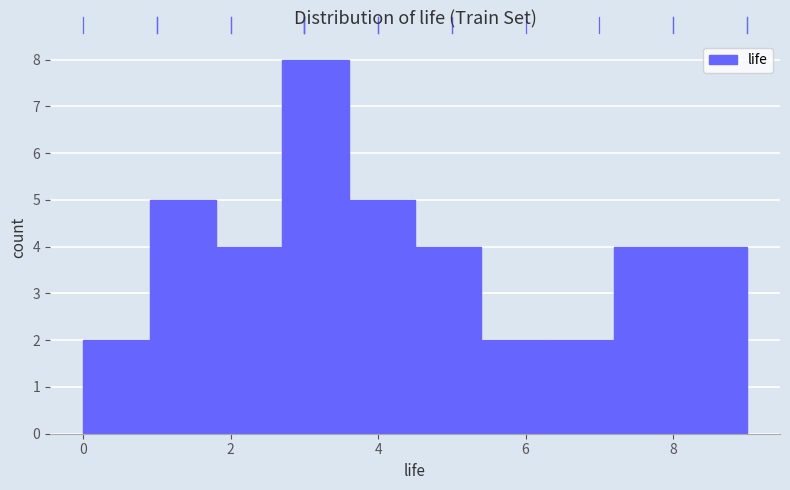

What is the height of the bar covering 0.0 to 0.9 on the x-axis? Neither the bar edges nor the heights are printed on the chart, so give them approximately, as read against the axes.

2